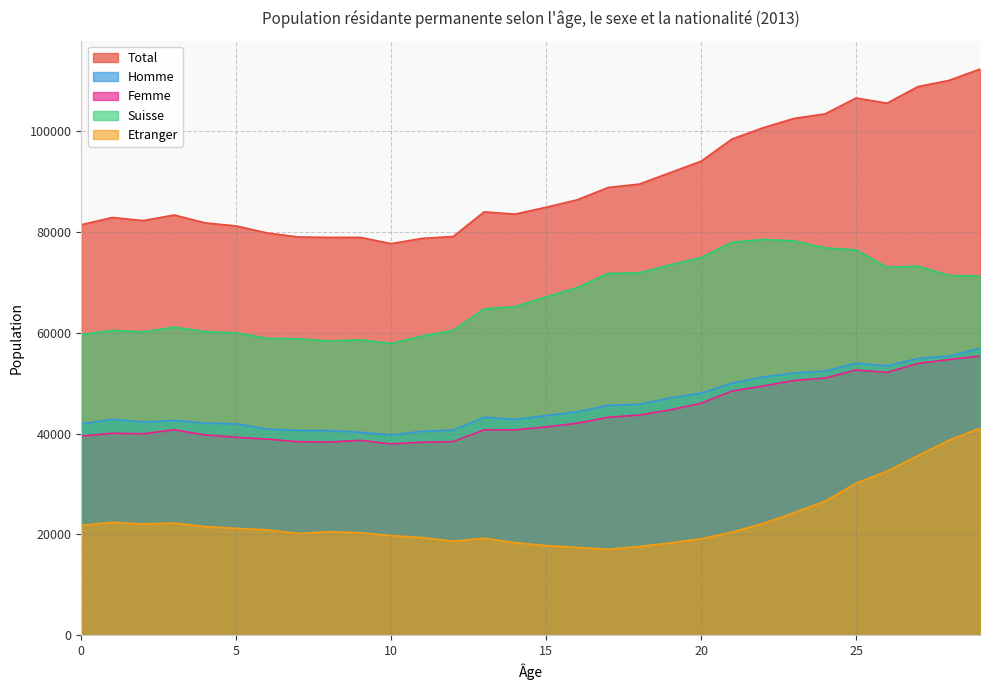

True or false: Suisse and Homme intersect in this chart.

False